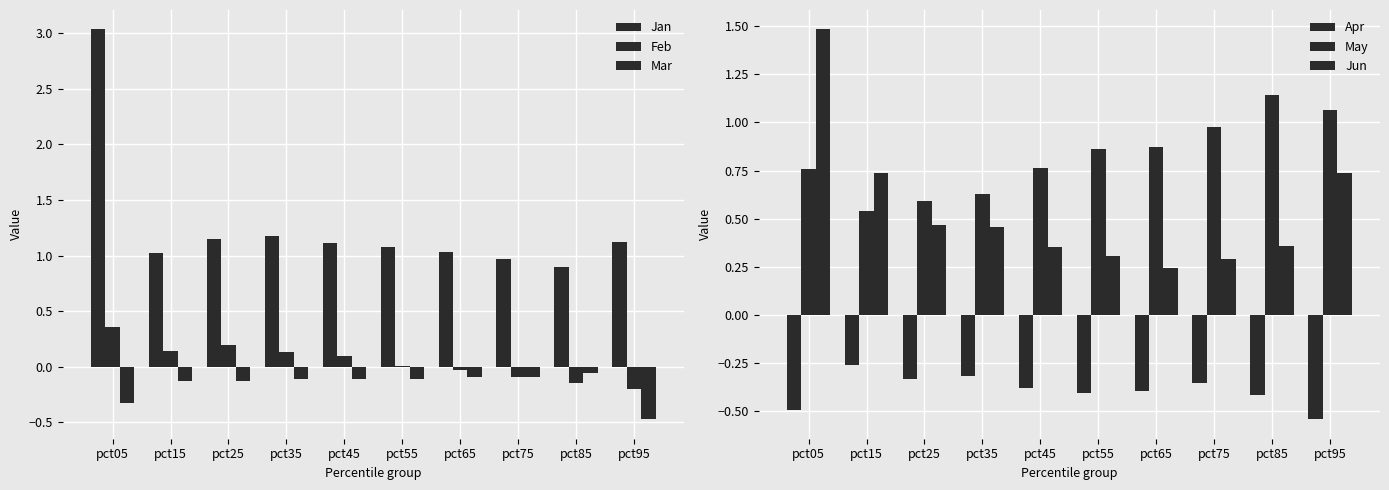

Which has a higher value, pct15 or pct95?

pct95